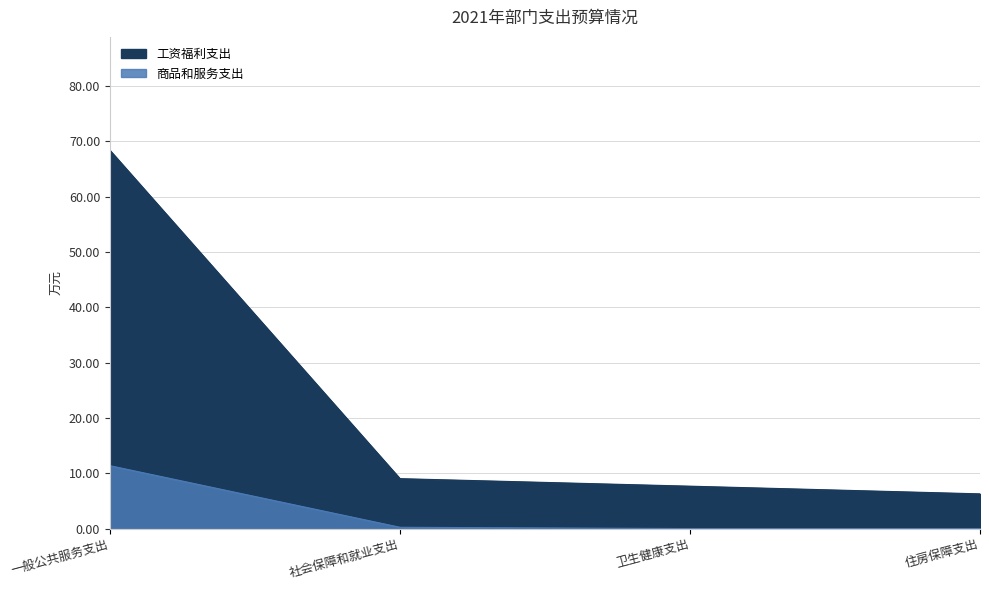

True or false: 工资福利支出 and 商品和服务支出 cross at least once.

False